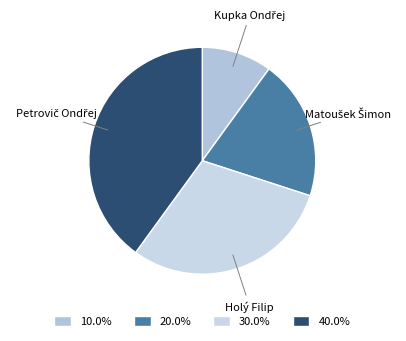

Does any single category account for the majority?

No